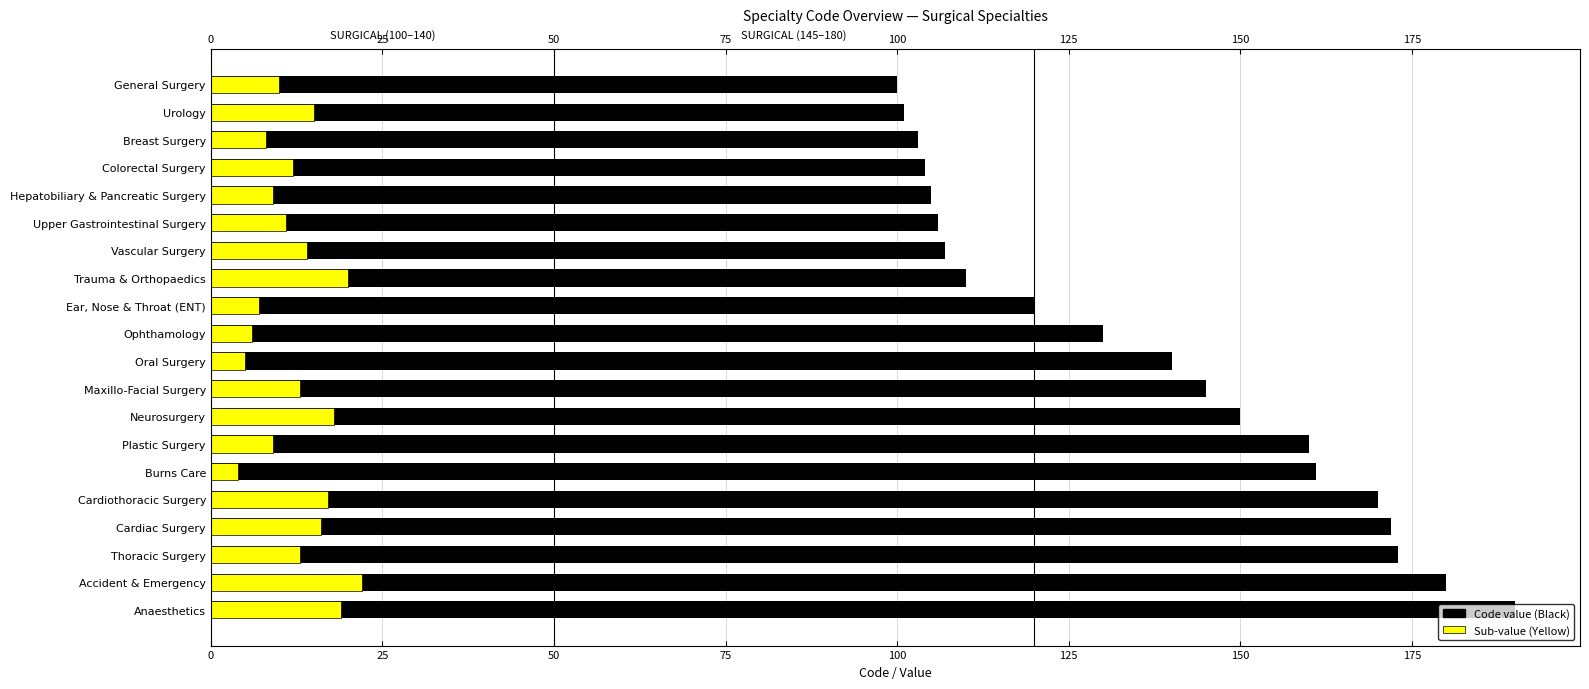

What is the spread (max minus min) of values at Upper Gastrointestinal Surgery?

95